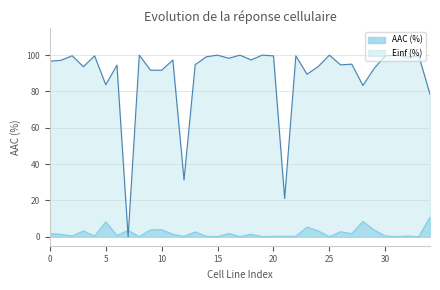

What is the greatest value displayed?

100.0